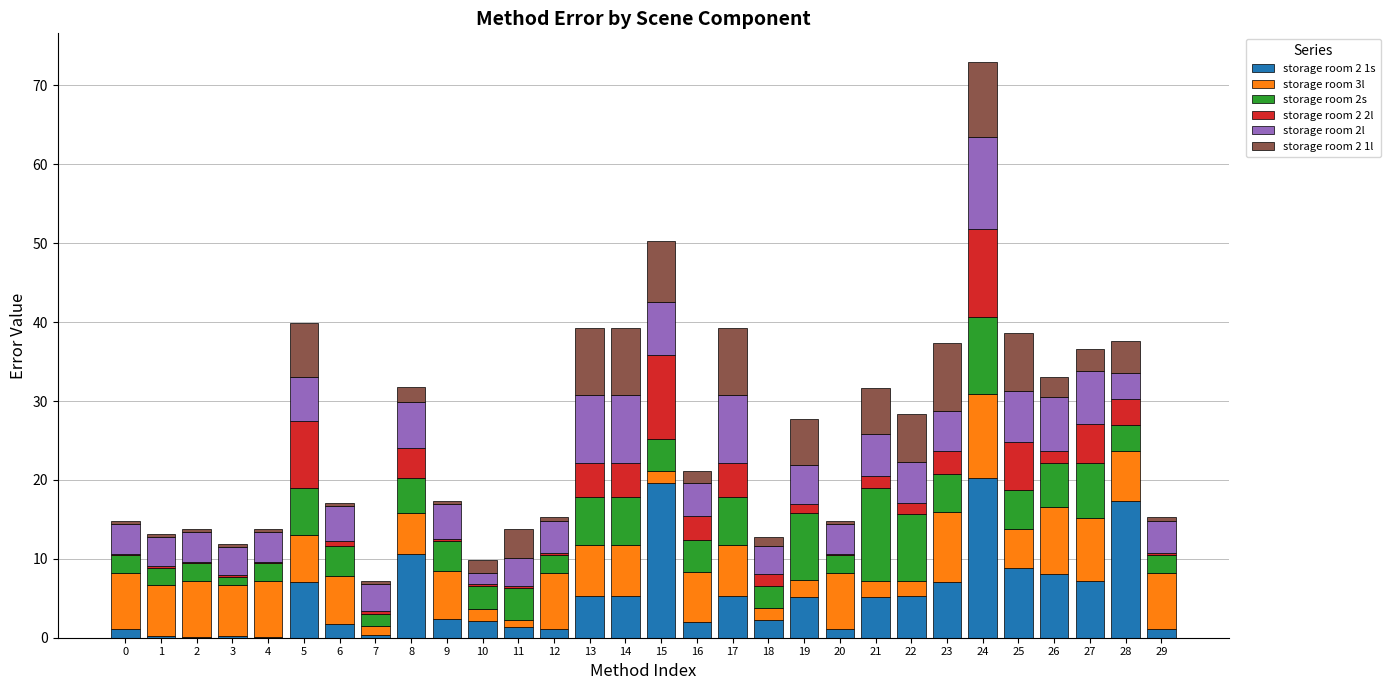

Is it true that storage room 2 1s equals 5.2 at 19?

True